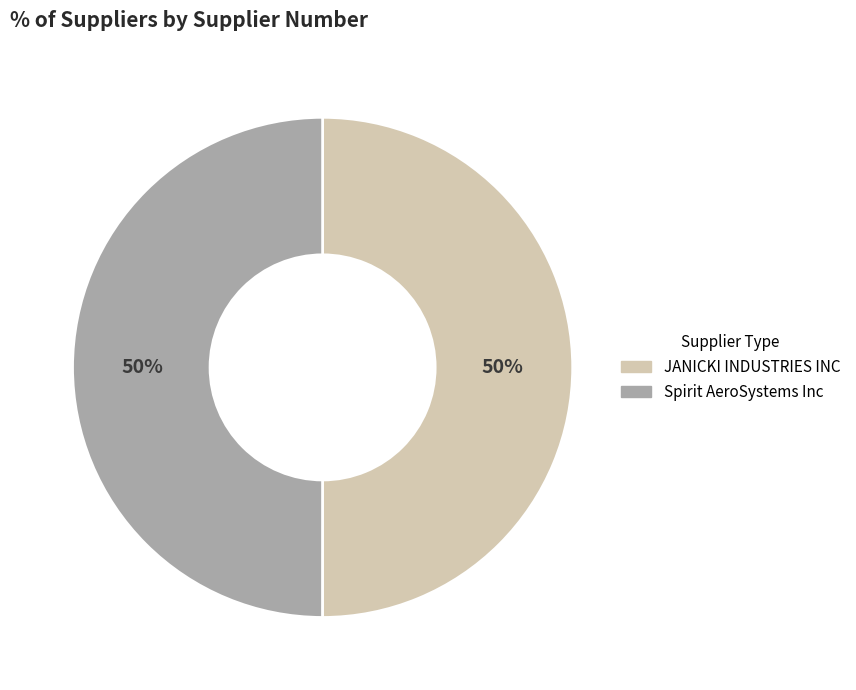

The Spirit AeroSystems Inc slice represents 50% of the pie. True or false?

True